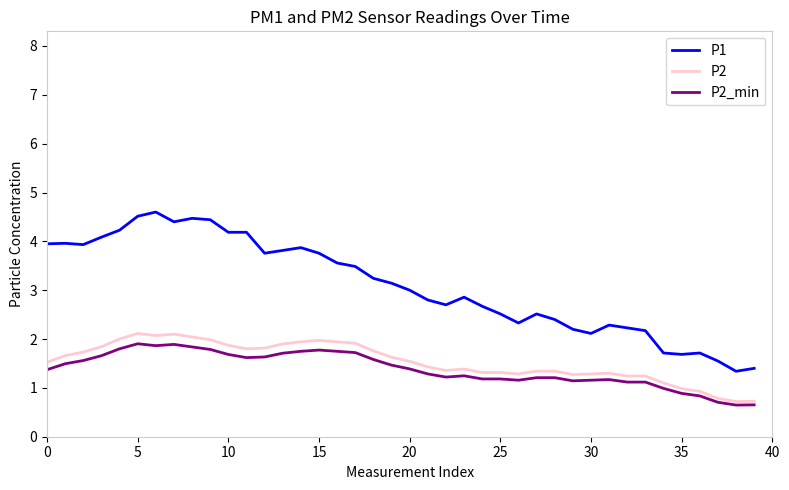

Rank the series by their maximum value, from lowest to highest.

P2_min, P2, P1